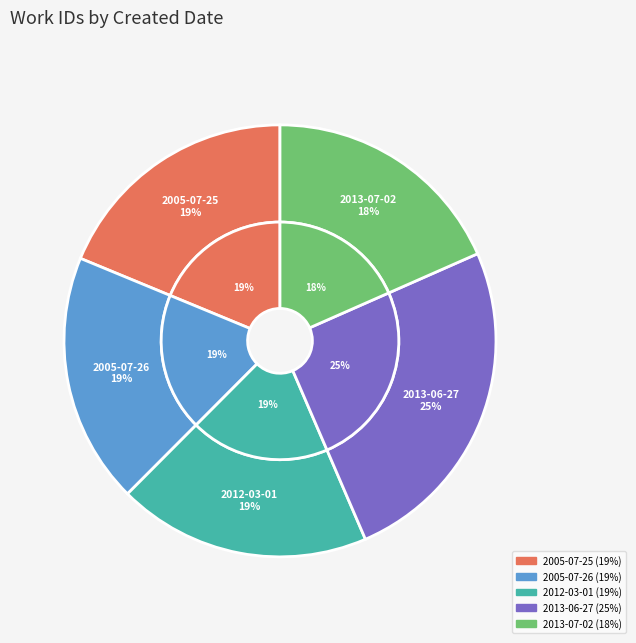

What is the change in value from 2005-07-26 to 2013-06-27?

+1898